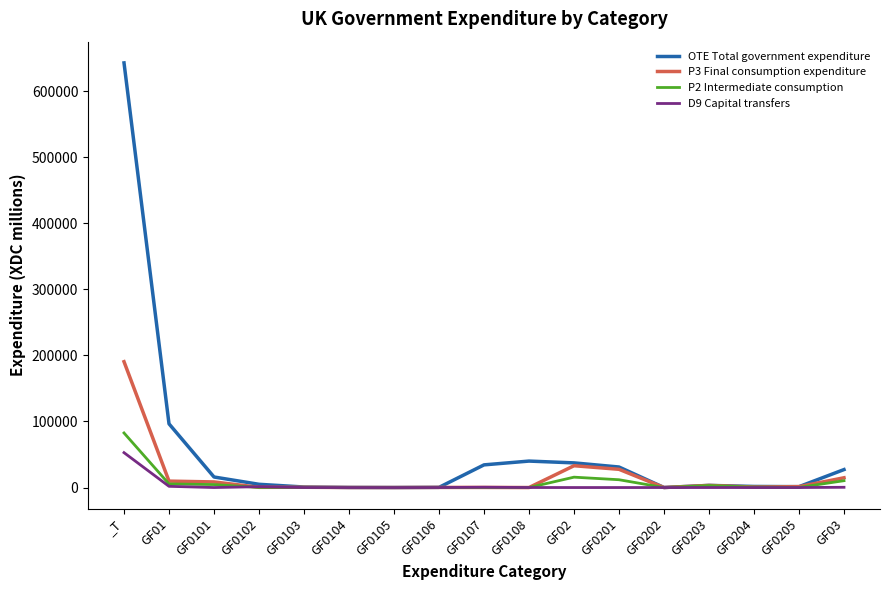

Which series has the largest range (max minus min)?

OTE Total government expenditure